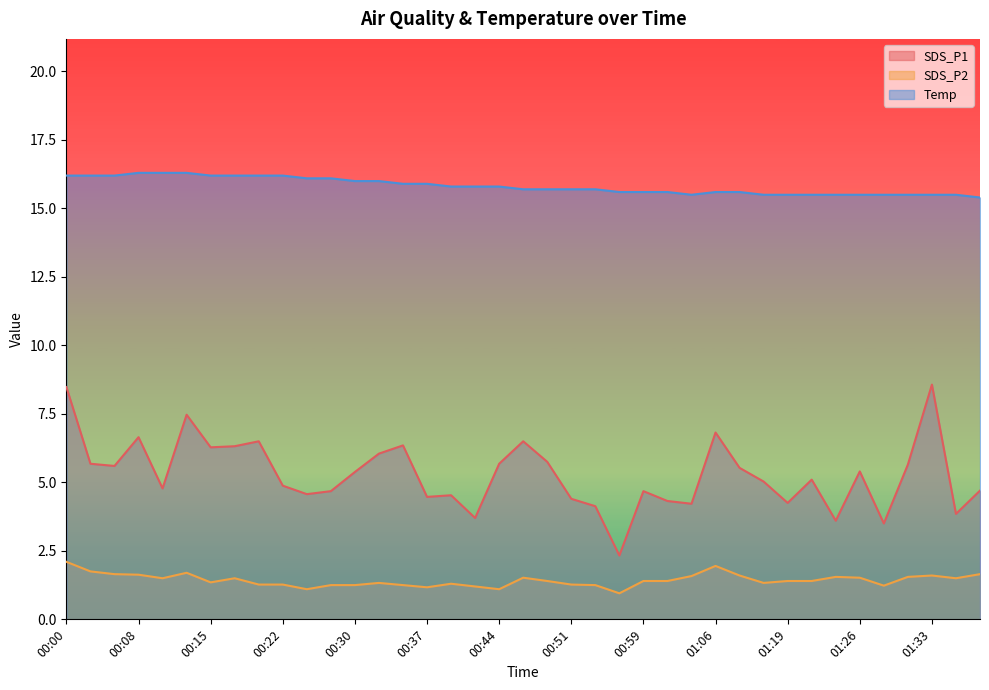

List the series in order of their peak value, highest first.

Temp, SDS_P1, SDS_P2